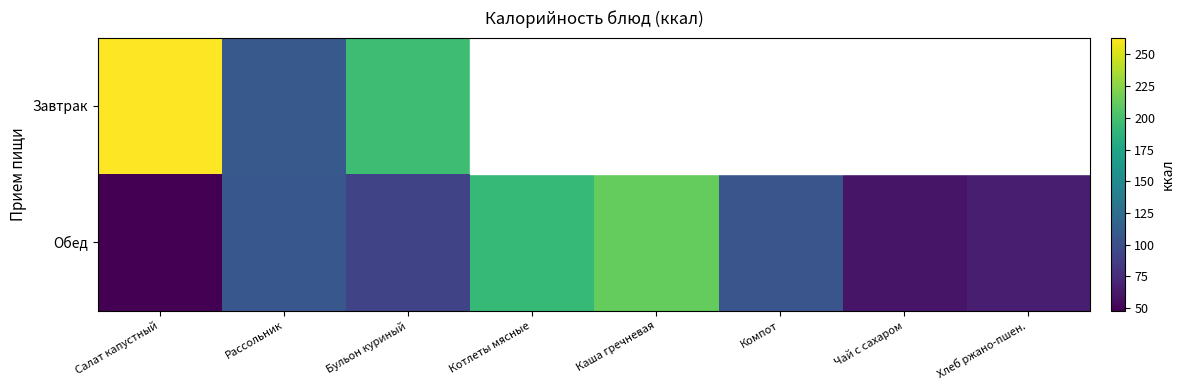

Between Каша гречневая and Хлеб ржано-пшен., which series saw the biggest shift?

Обед